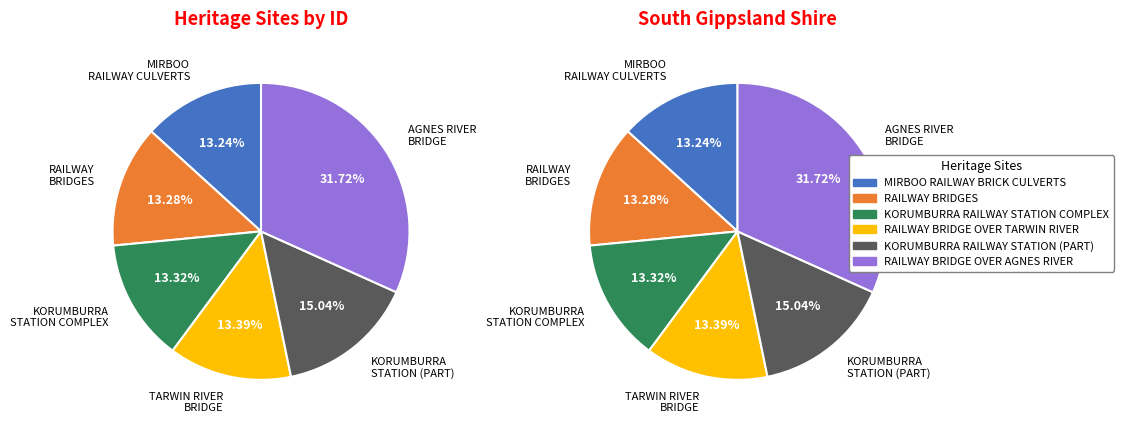

Which category has the biggest portion of the pie?

RAILWAY BRIDGE OVER AGNES RIVER